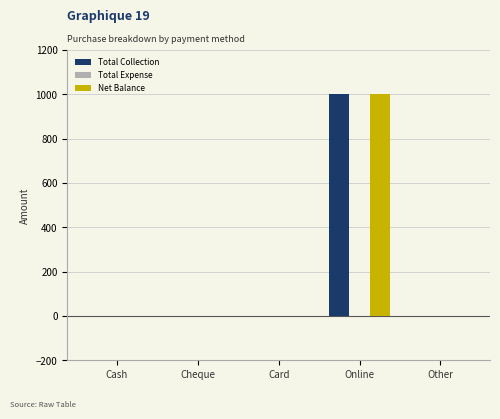

What is the sum of the Total Collection values at Online and Cheque?

1000